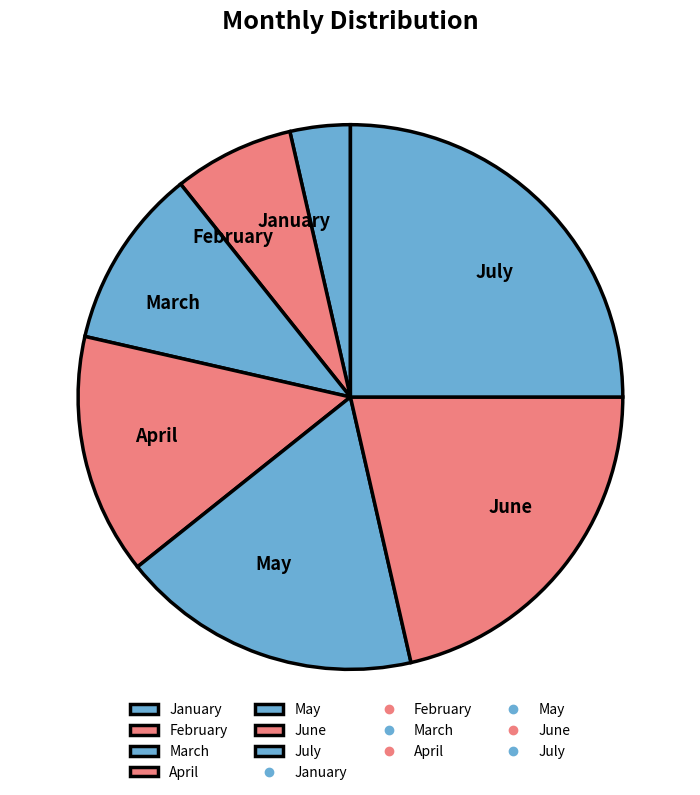

Does any single category account for the majority?

No